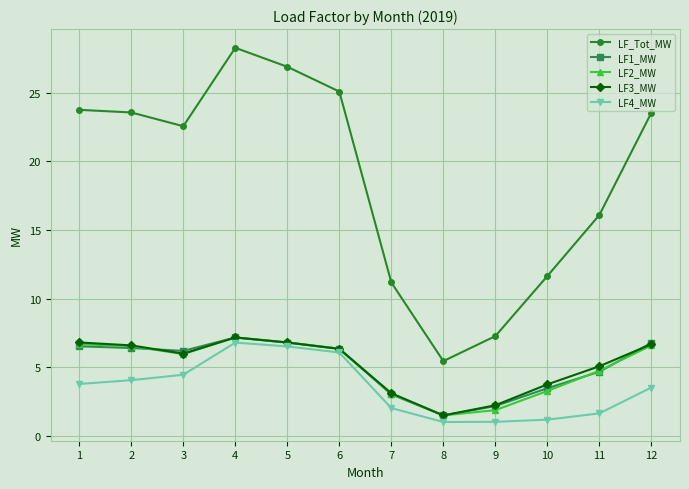

What is the spread (max minus min) of values at 1?

20.0